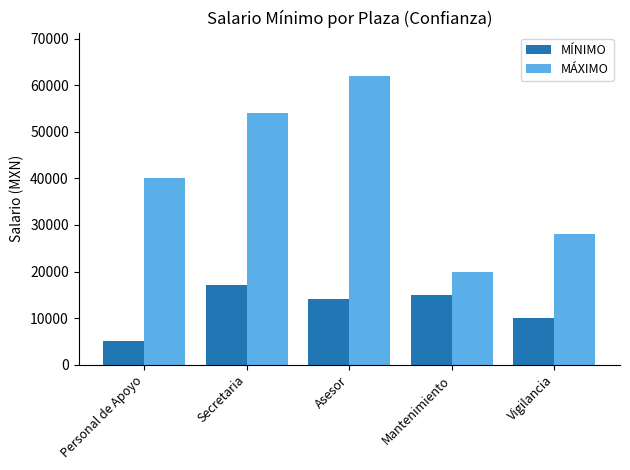

What is the difference between the highest and lowest values at Mantenimiento?

5000